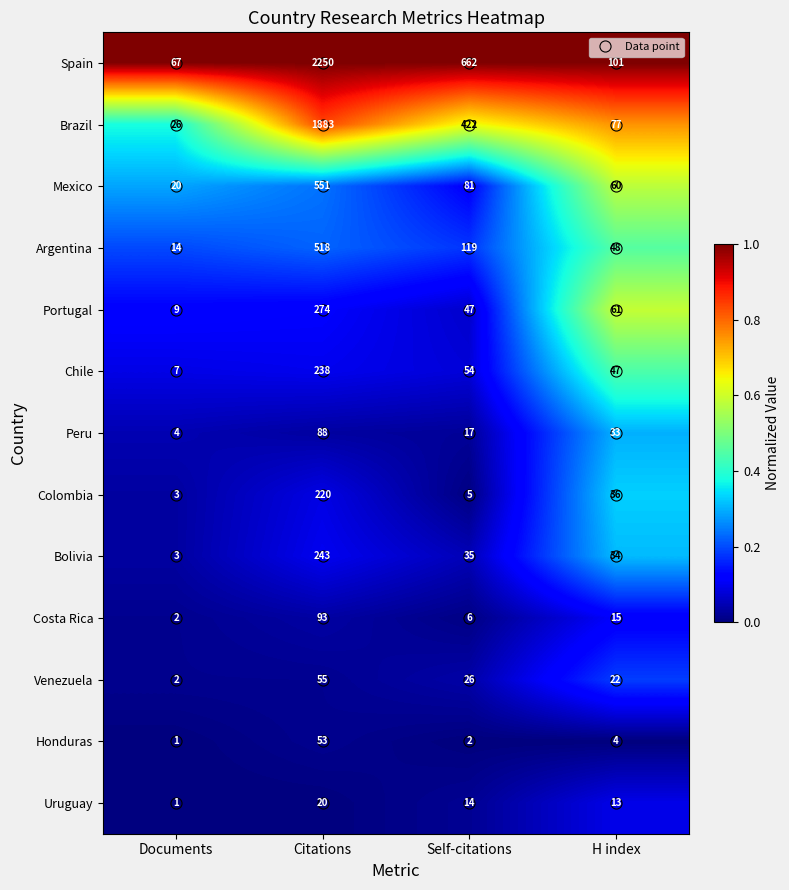

What is the maximum value for Brazil?

1883